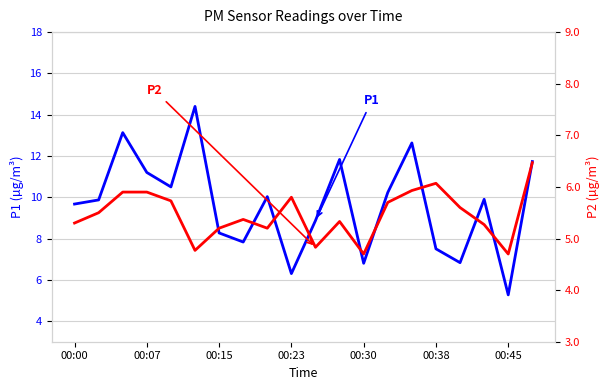

What are all the series names shown in the legend?

P1, P2